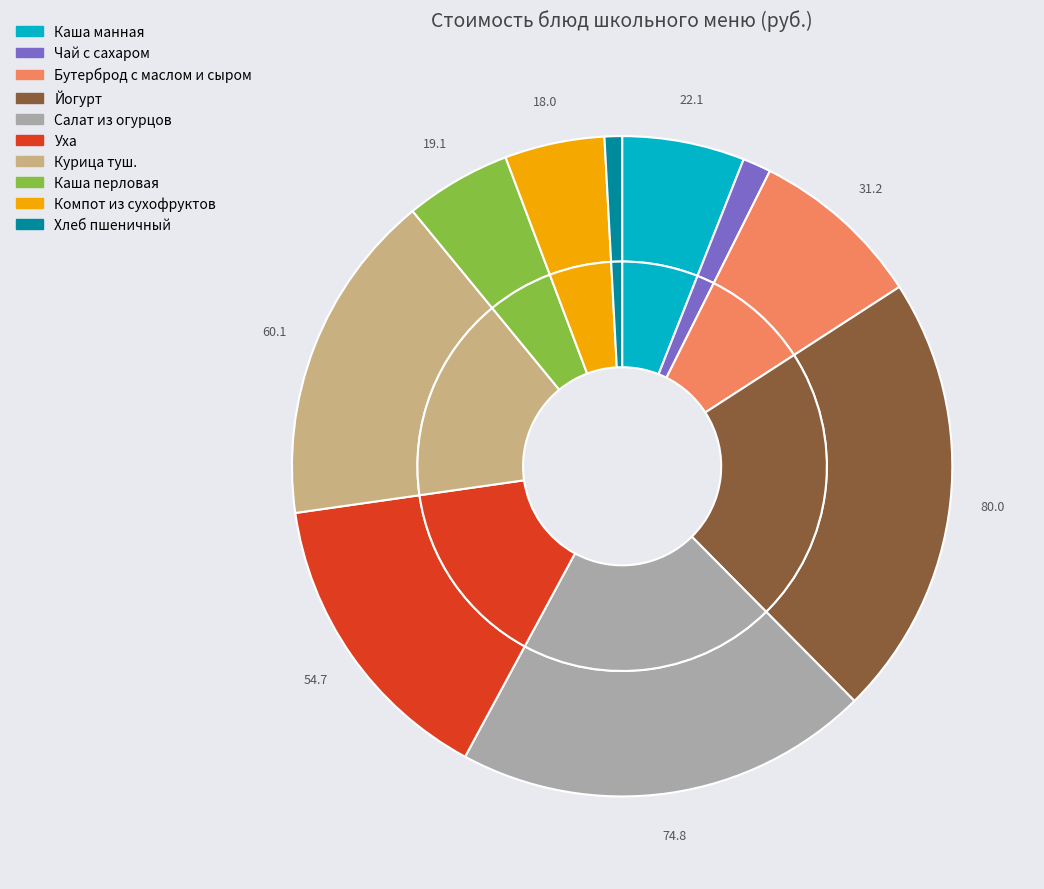

What portion of the pie excludes Уха?

85.1%